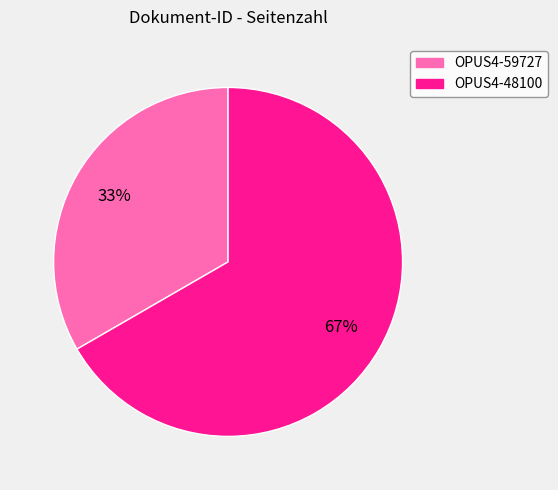

Combined, do OPUS4-59727 and OPUS4-48100 account for over 50%?

Yes